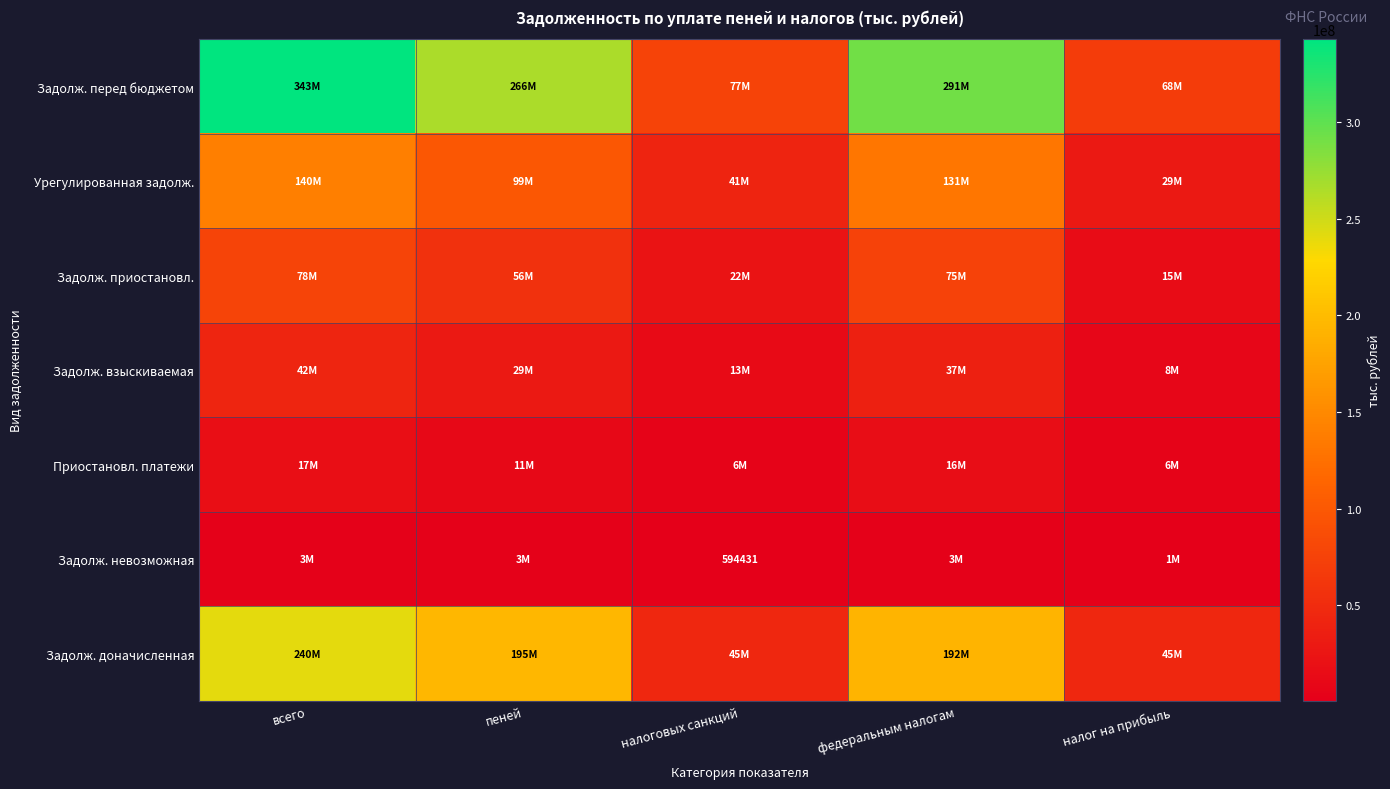

The Урегулированная задолж. series shows 40981269 at налоговых санкций. True or false?

True